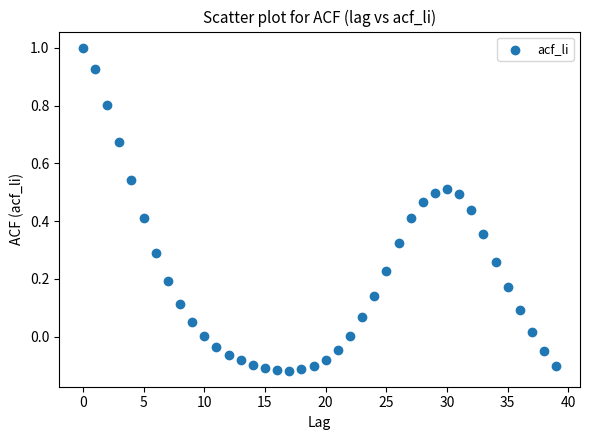

What is the range of Y values (max minus min)?

1.1